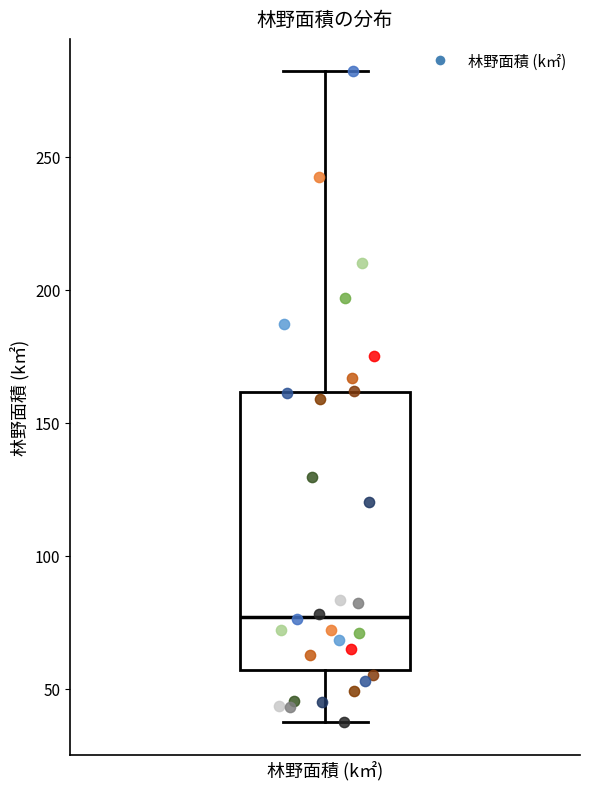

Transcribe this box plot: give where the median line is, the range the box spans, and where the two whiskers end, as read against the y-axis. The values are not printed on the chart, so give them approximately, as read against the axis.

median 75, box 55 to 160, whiskers 40 to 280